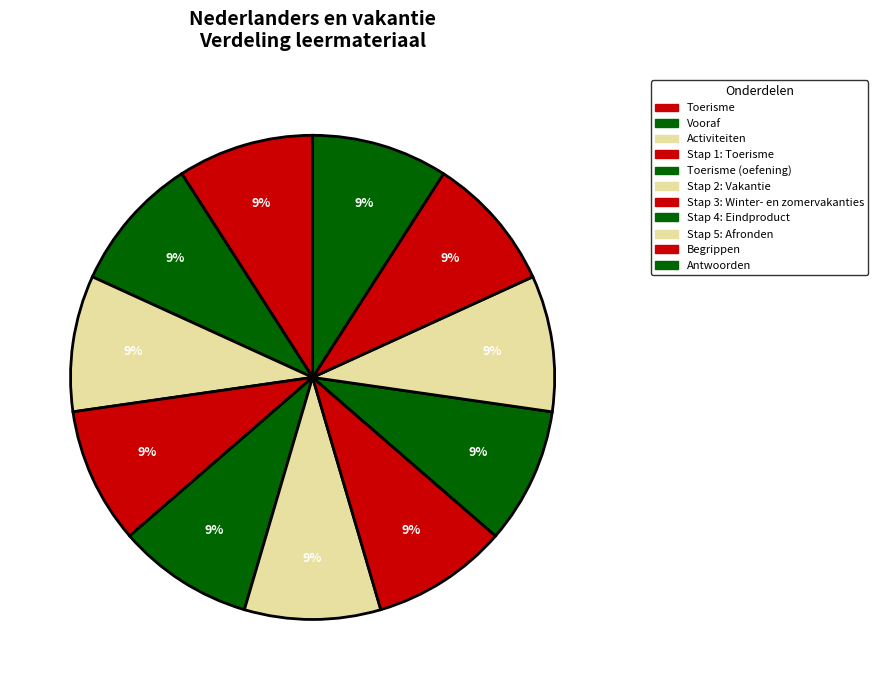

The Stap 5: Afronden slice represents 19% of the pie. True or false?

False